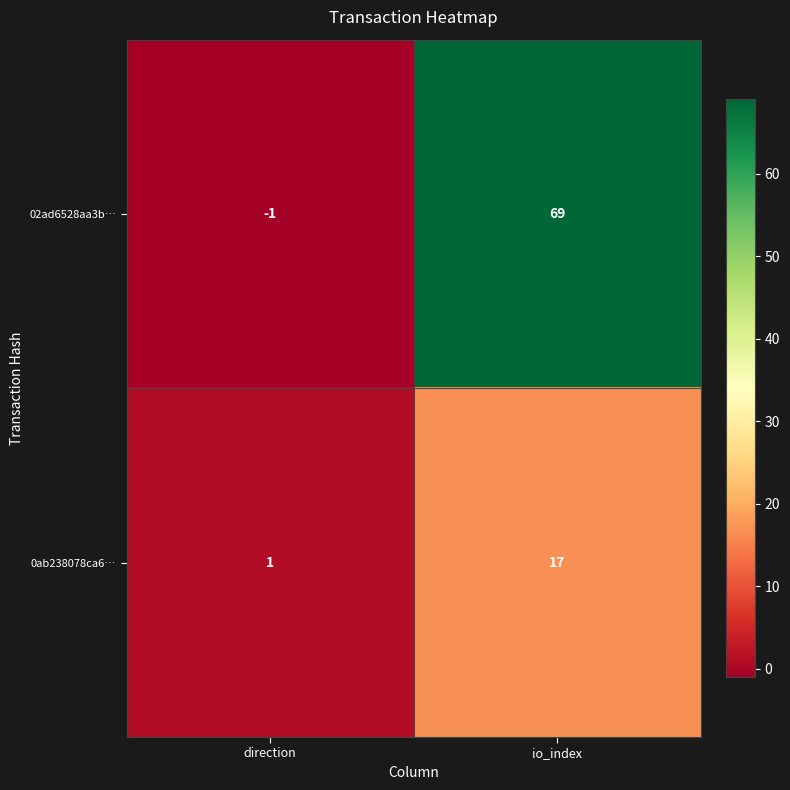

What is the spread (max minus min) of values at io_index?

52